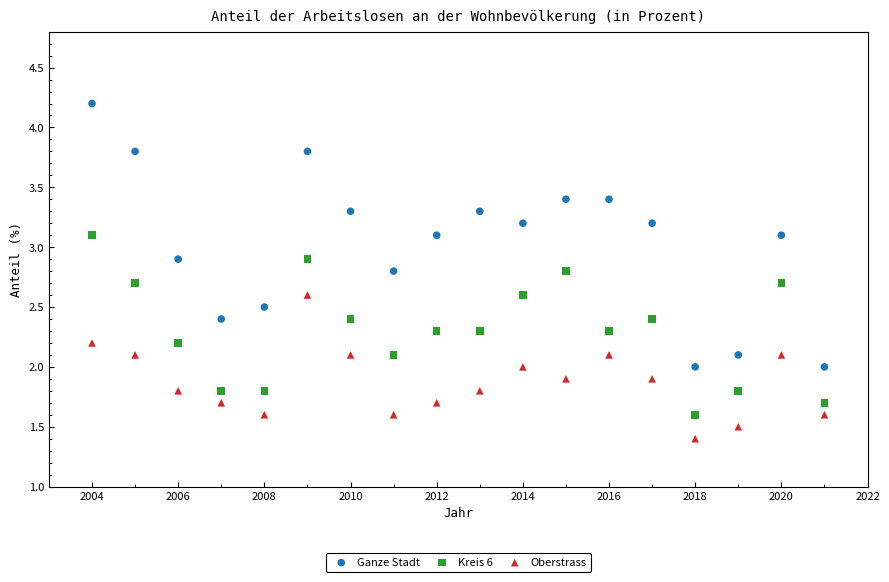

Which series contains the highest Y value?

Ganze Stadt